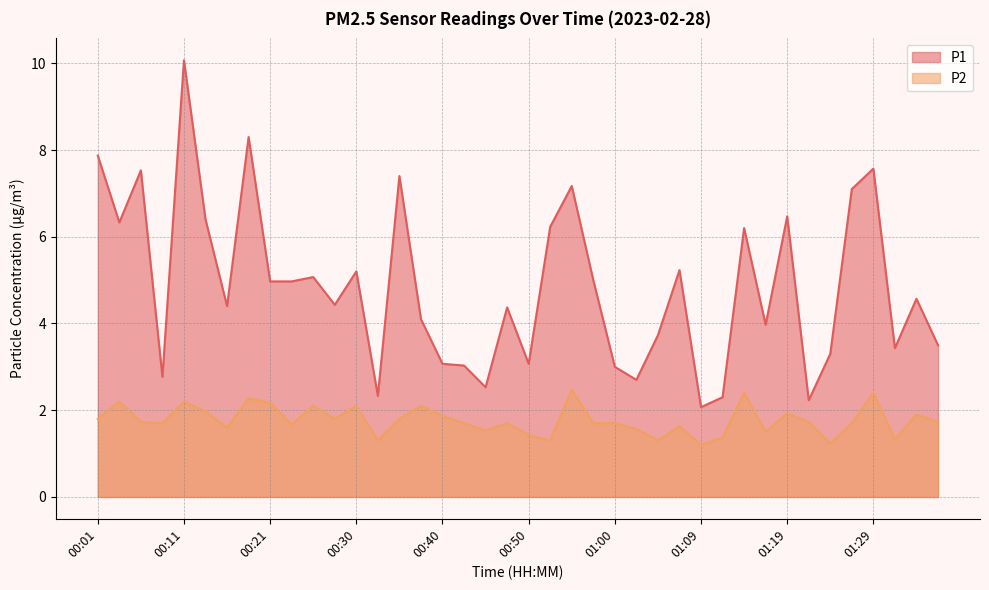

What is the smallest value displayed?

1.2